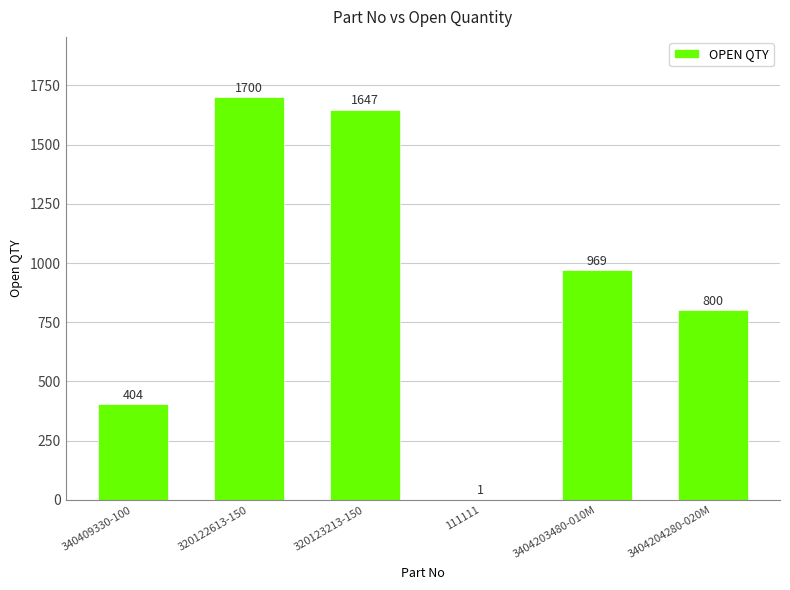

Count the number of data series in this chart.

1